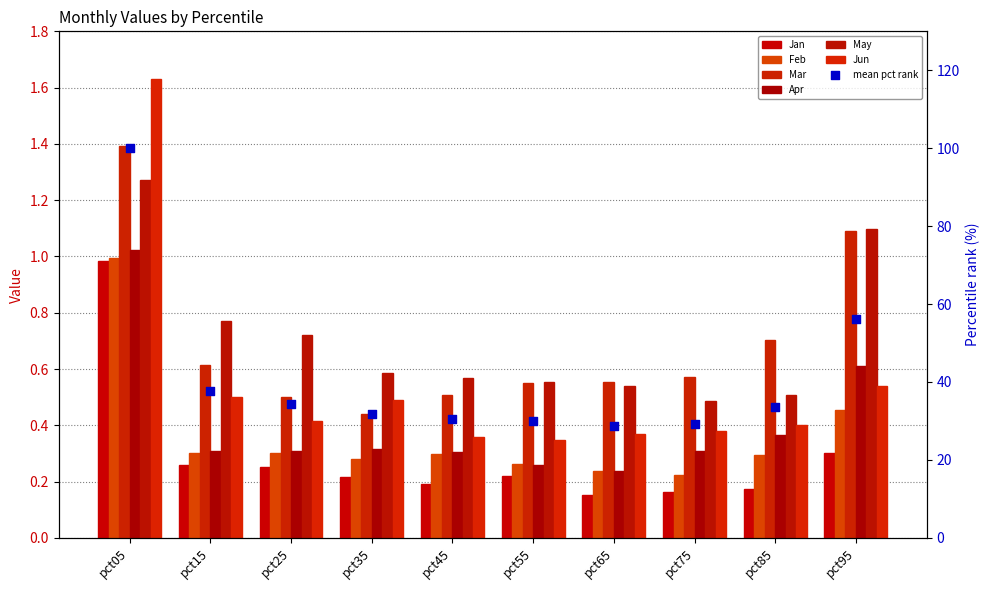

At how many categories does at least one series exceed 0?

10